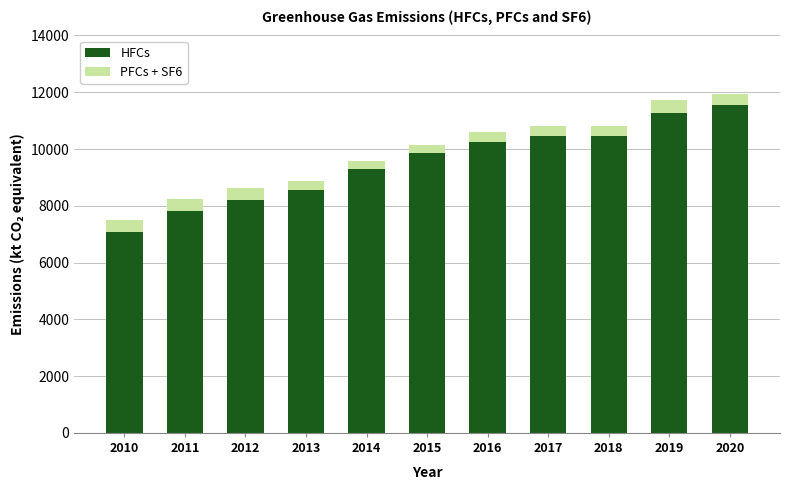

What is the minimum value for HFCs?

7071.0